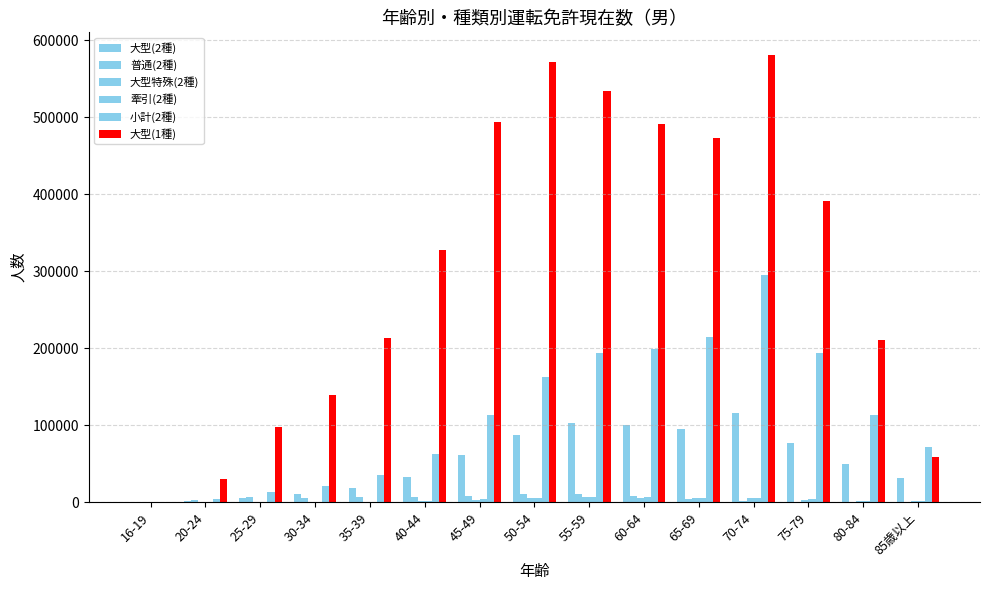

Rank the categories by 大型(2種) value from highest to lowest.

70-74, 55-59, 60-64, 65-69, 50-54, 75-79, 45-49, 80-84, 40-44, 85歳以上, 35-39, 30-34, 25-29, 20-24, 16-19